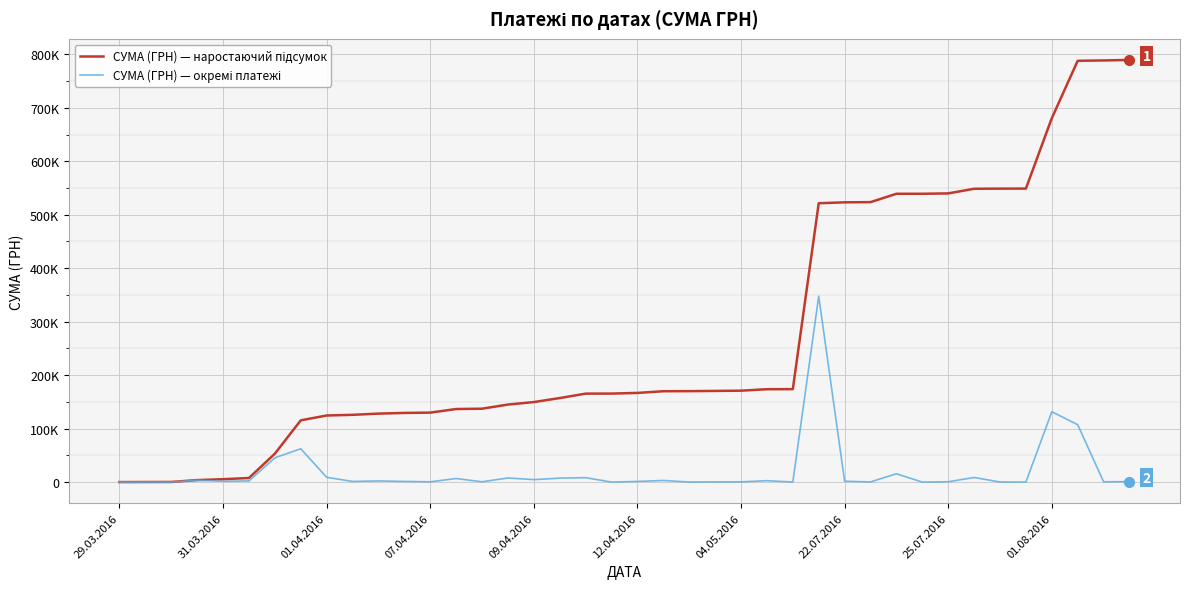

Is this an area chart (filled region under the line)?

No